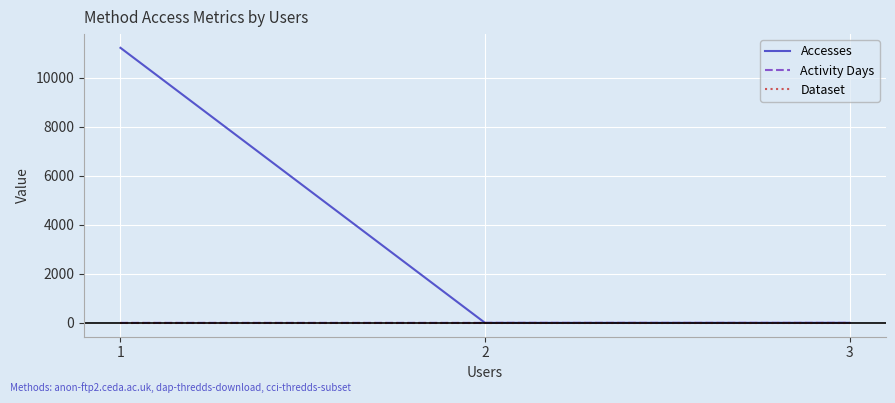

Between 1 and 3, which series saw the biggest shift?

Accesses